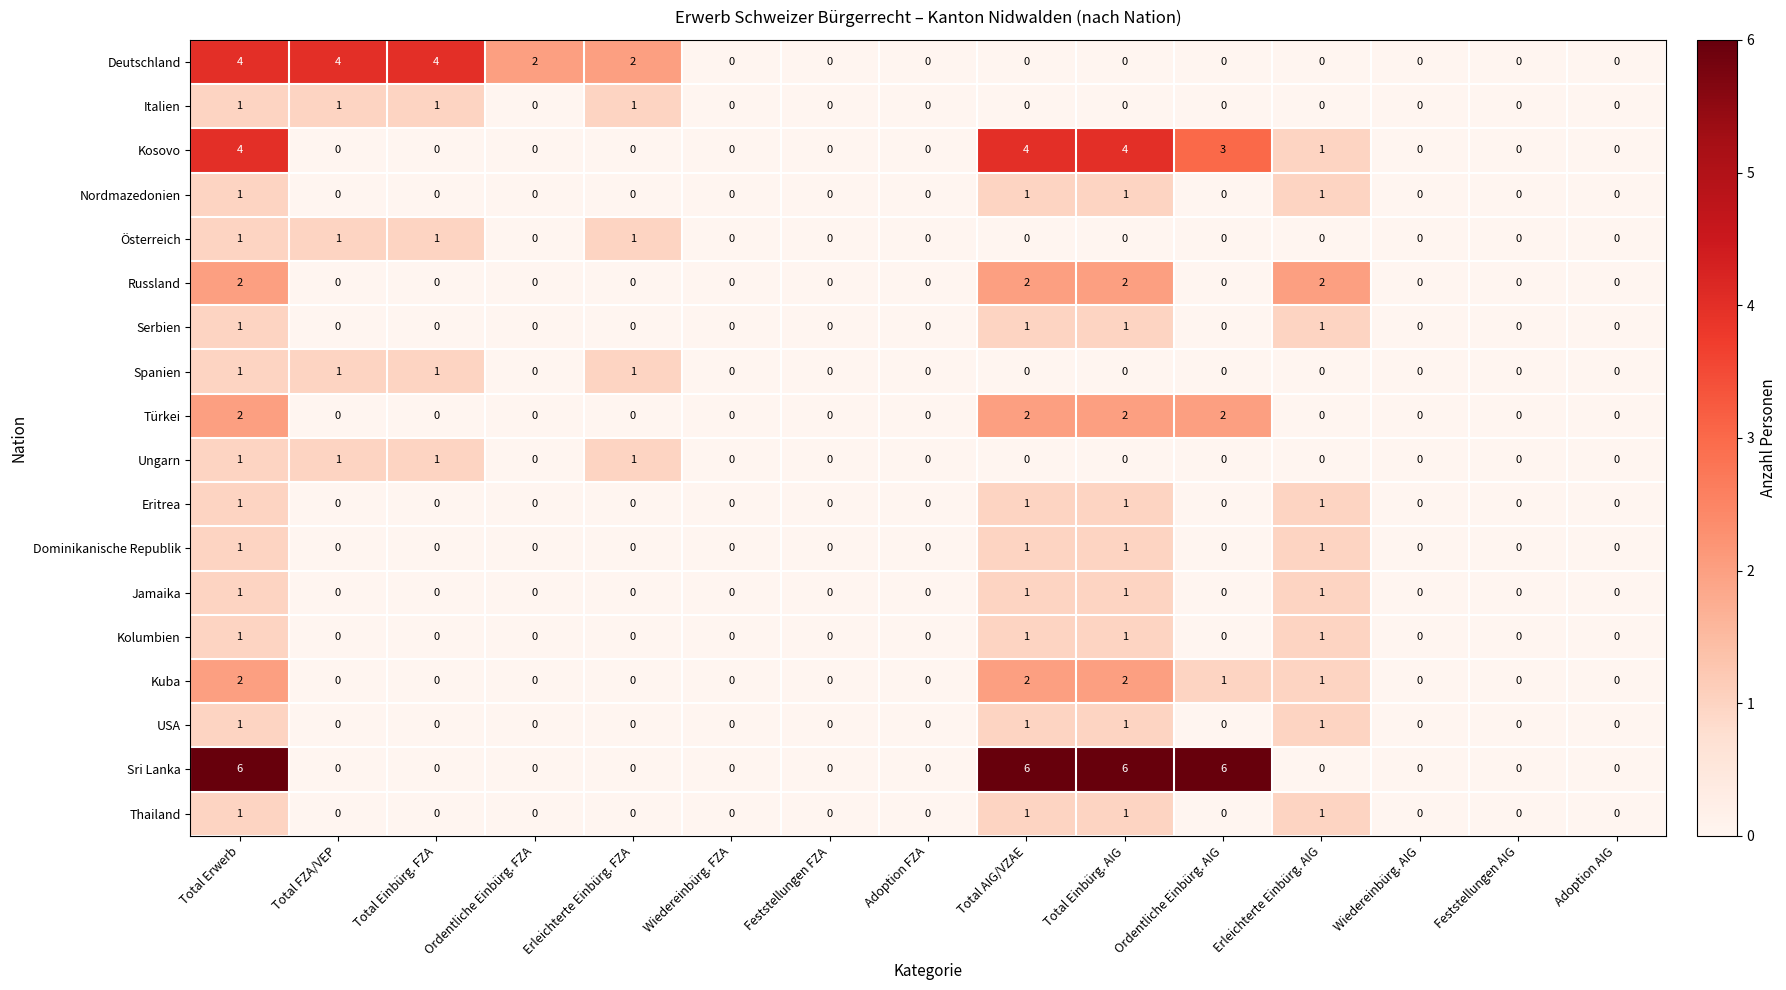

How many Dominikanische Republik values are between 0 and 1?

15